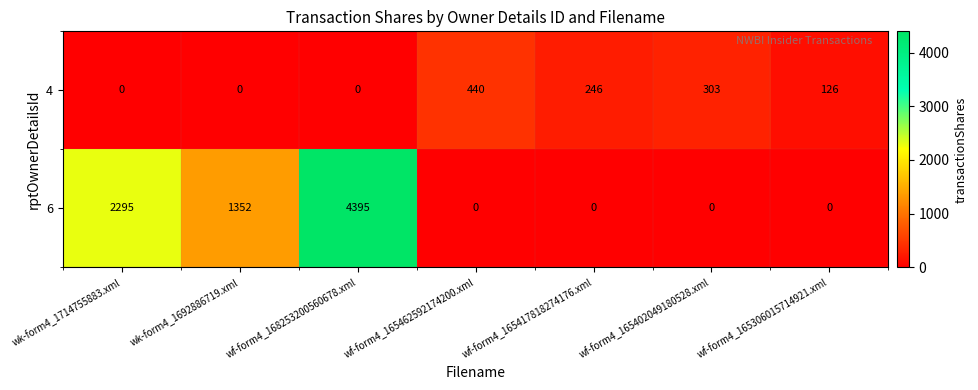

List the series in order of their overall mean, lowest first.

4, 6